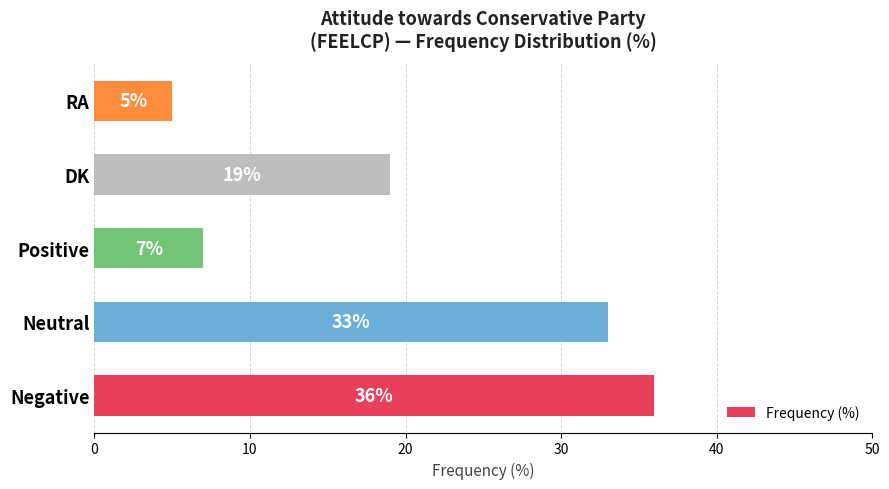

Between Positive and Negative, which is larger?

Negative